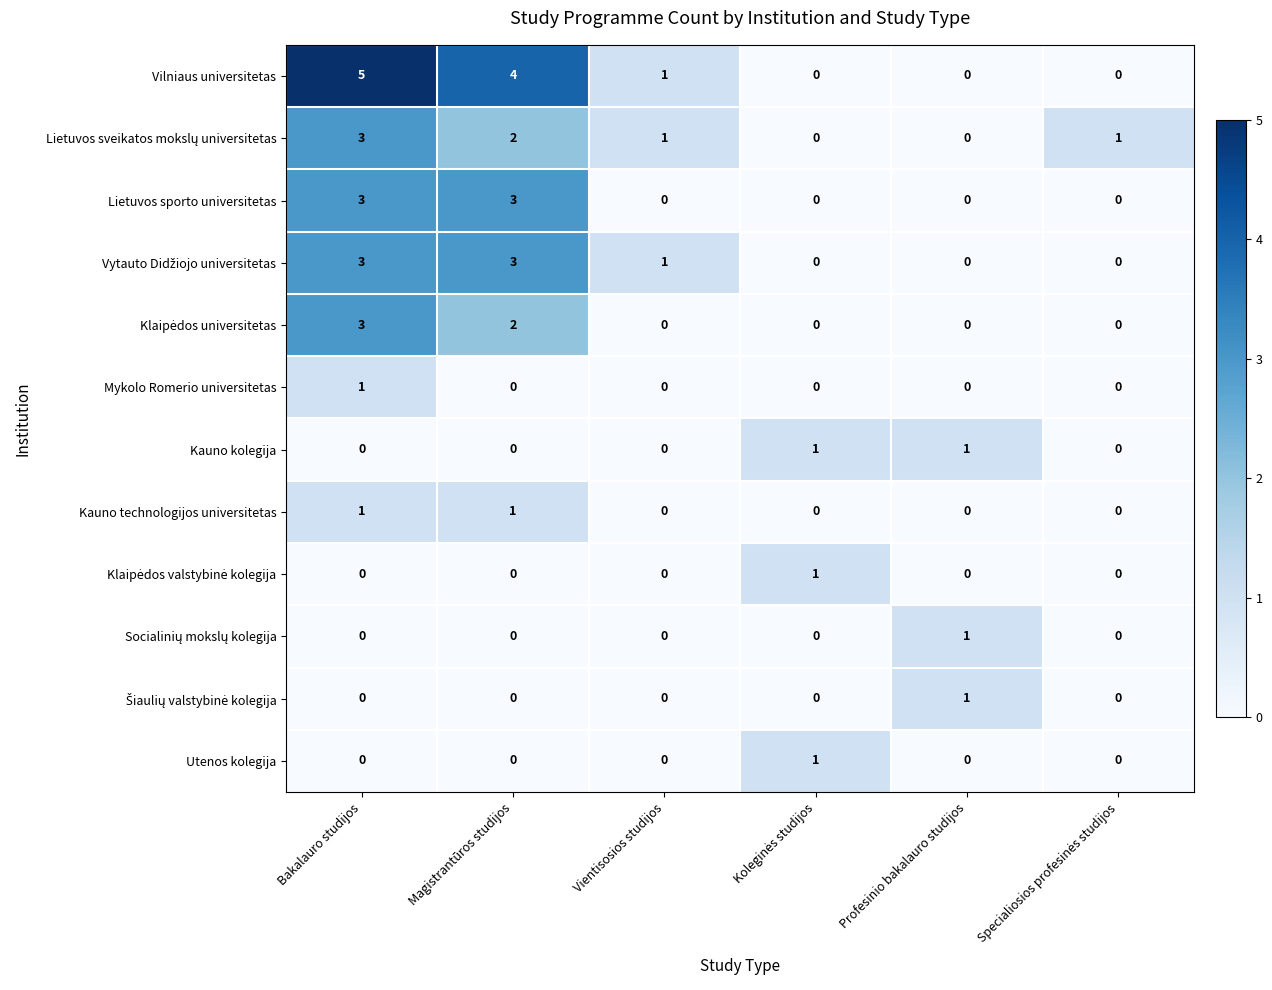

How many positive values does the Vilniaus universitetas series have?

3